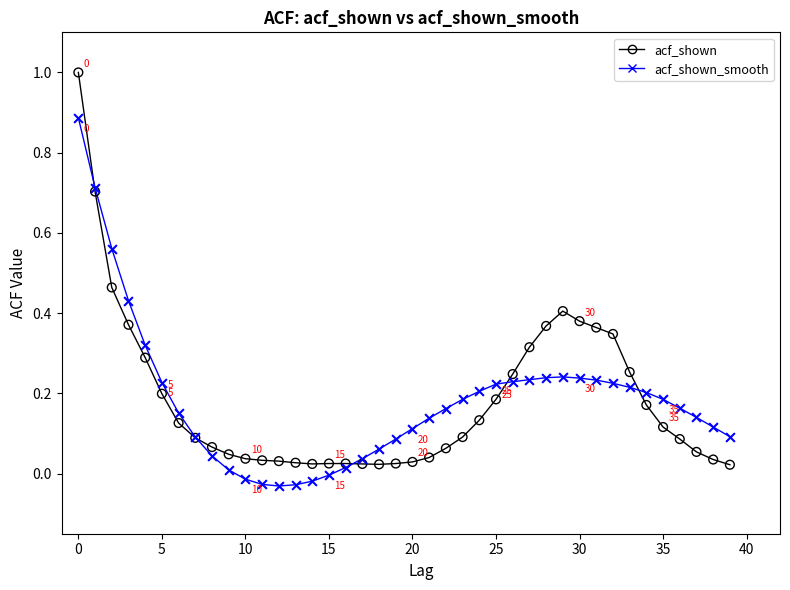

Which series reaches the minimum Y coordinate?

acf_shown_smooth